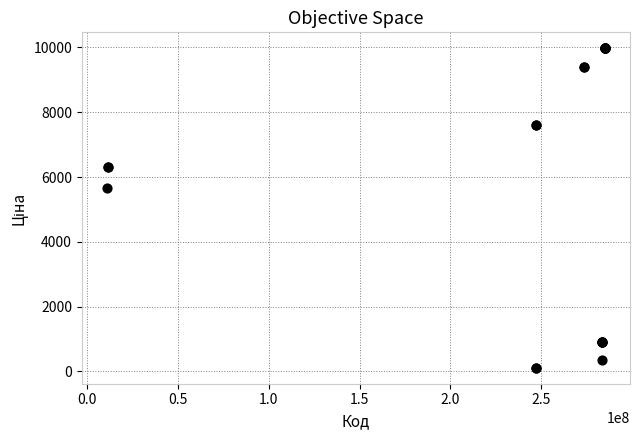

What Y value in the scatter plot is closest to 5044?

5673.8